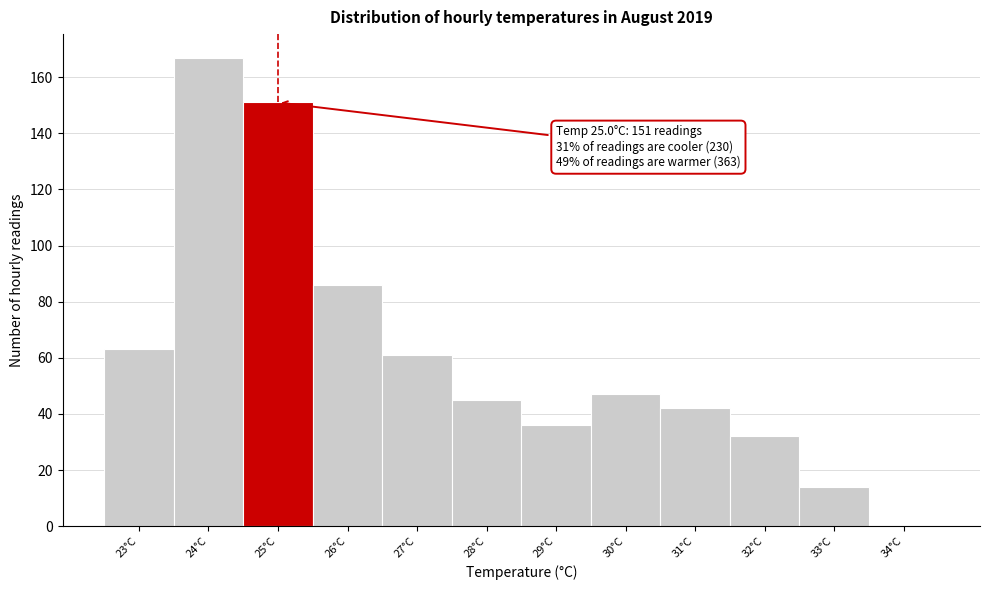

Reading right to left, list all the values displayed in this chart.

34°C=0	33°C=14	32°C=32	31°C=42	30°C=47	29°C=36	28°C=45	27°C=61	26°C=86	25°C=151	24°C=167	23°C=63